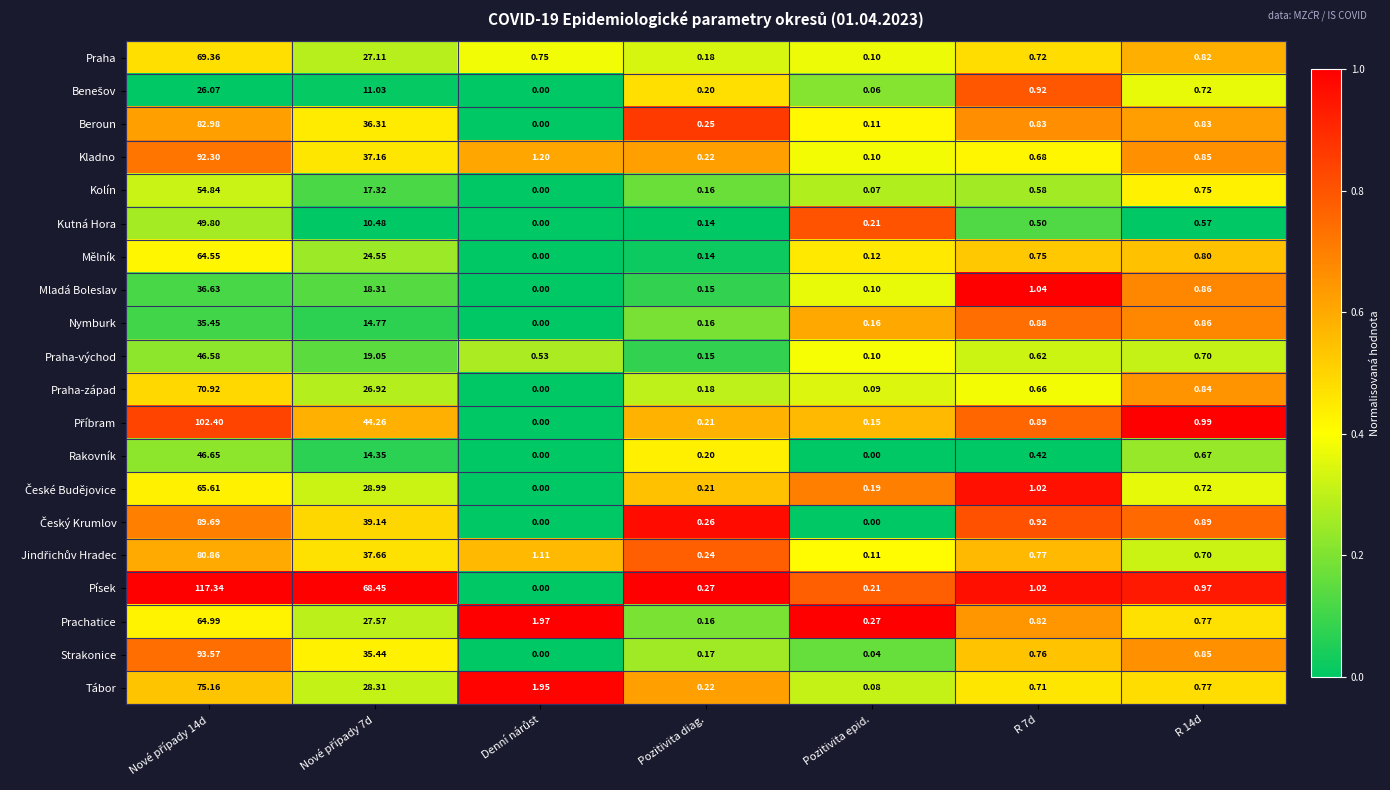

Which series has the largest range (max minus min)?

Písek